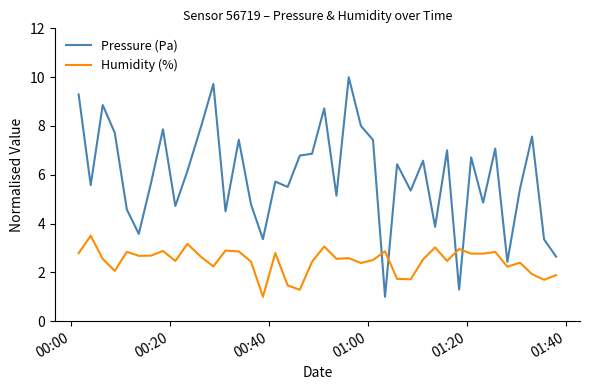

True or false: Humidity (%) and Pressure (Pa) intersect in this chart.

True